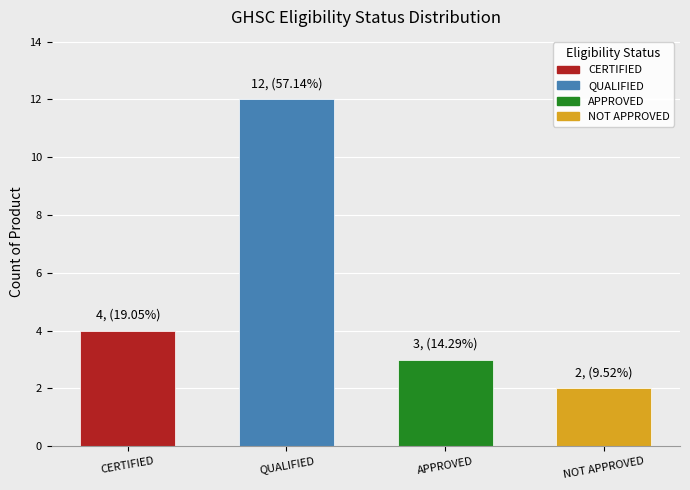

List the labels in order of value, largest first.

QUALIFIED, CERTIFIED, APPROVED, NOT APPROVED